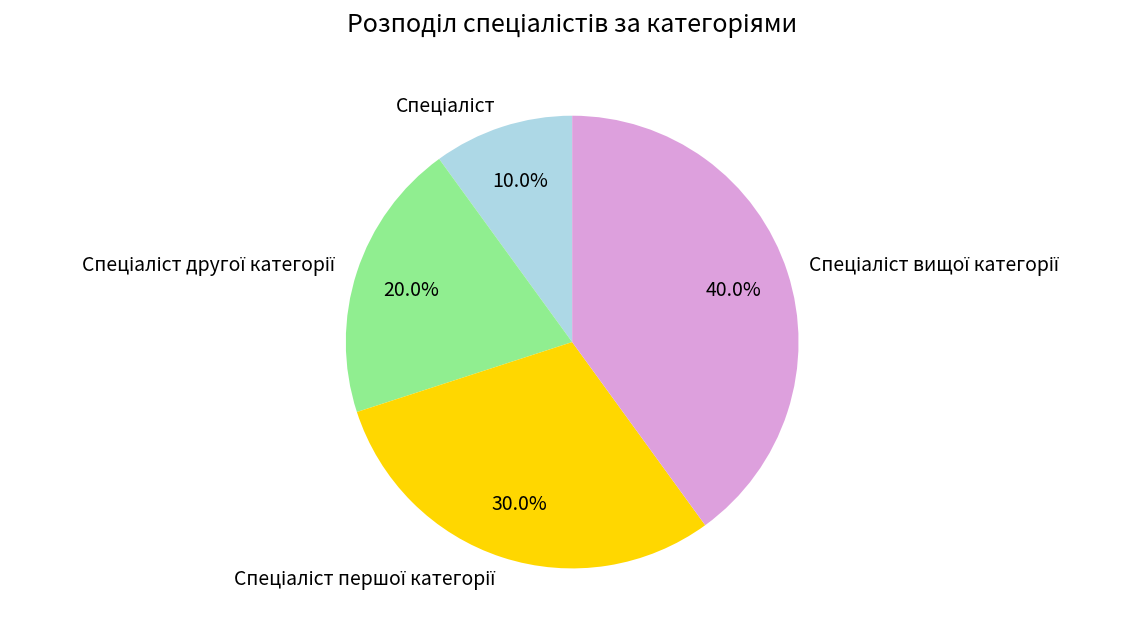

Is there a majority slice in this chart?

No